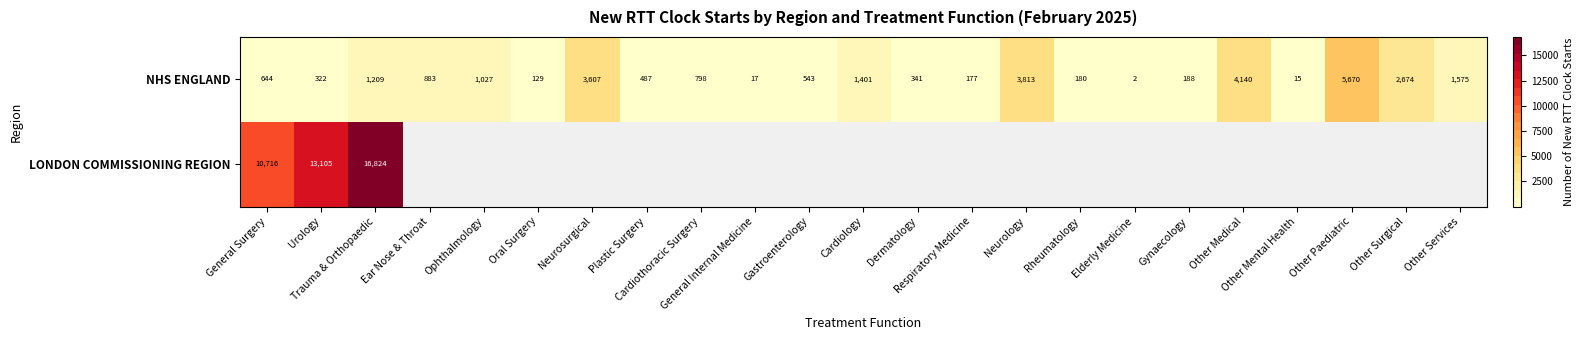

Where is NHS ENGLAND nearest to the value 2836?

Other Surgical